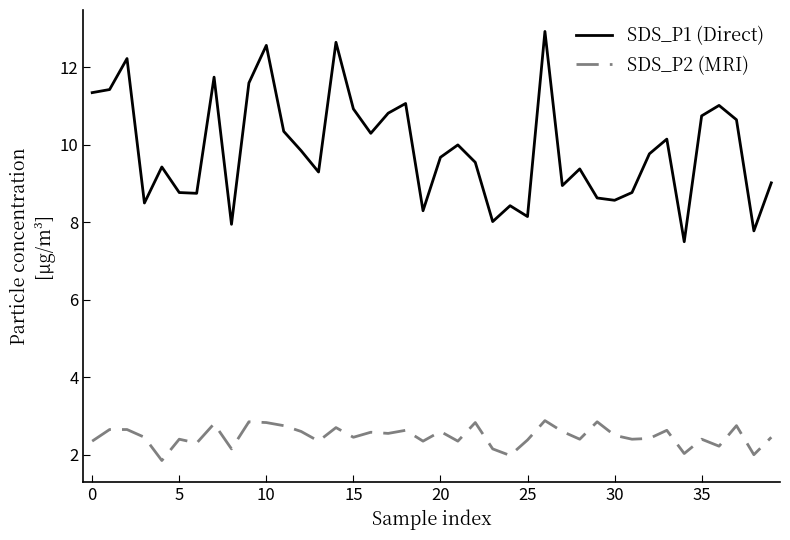

Which series has the largest range (max minus min)?

SDS_P1 (Direct)